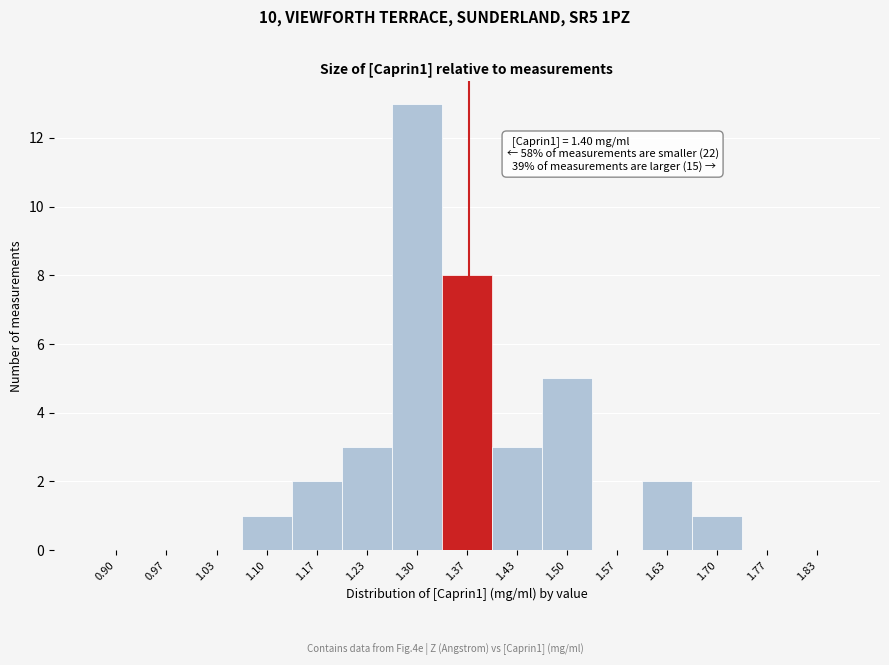

Reading left to right, list all the values displayed in this chart.

0.90=0	0.97=0	1.03=0	1.10=1	1.17=2	1.23=3	1.30=13	1.37=8	1.43=3	1.50=5	1.57=0	1.63=2	1.70=1	1.77=0	1.83=0